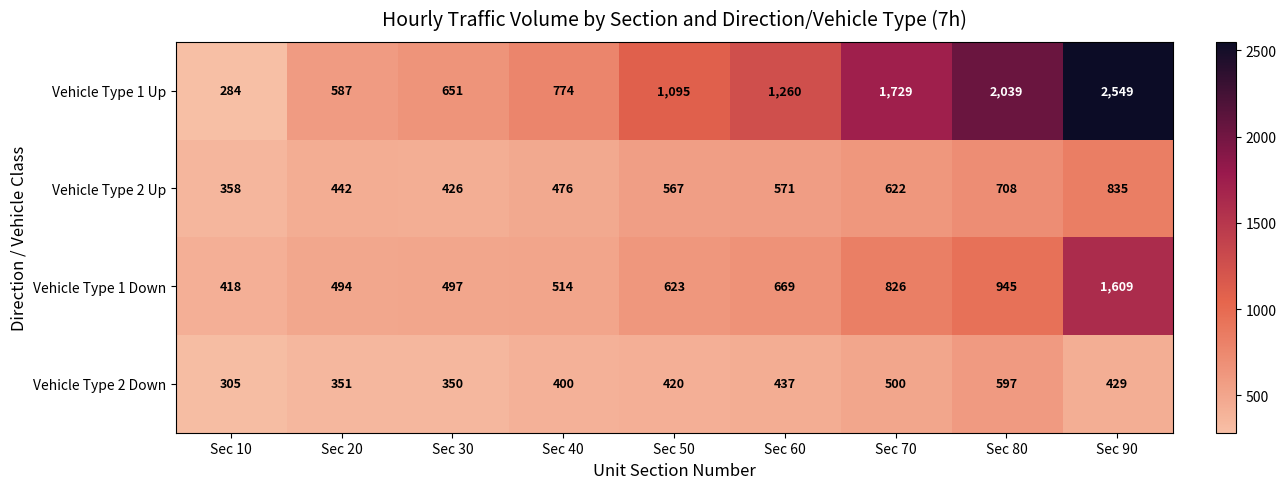

What is the difference between the Vehicle Type 1 Up values at Sec 90 and Sec 20?

1962